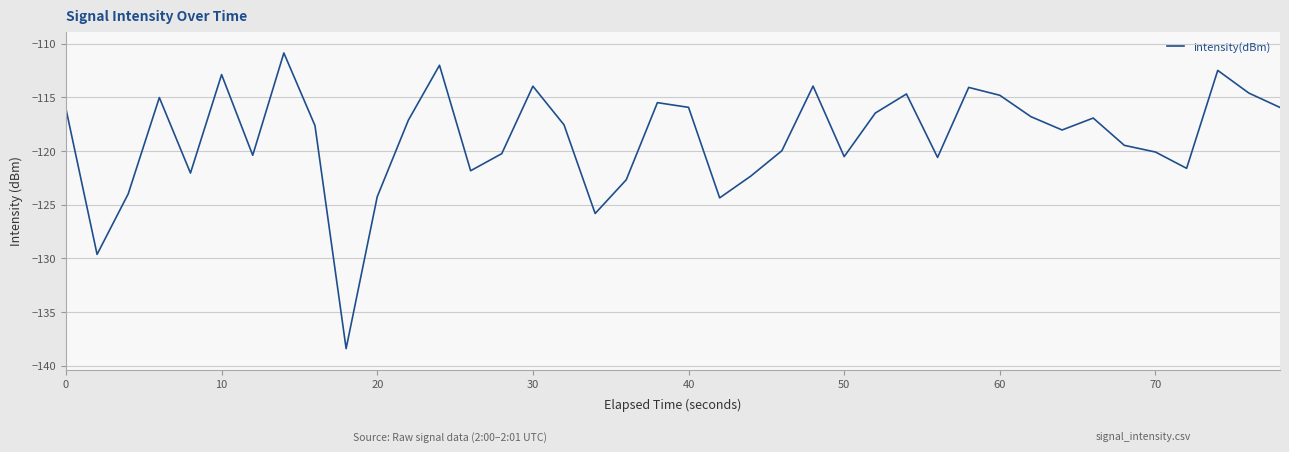

What is the smallest value displayed?

-138.4